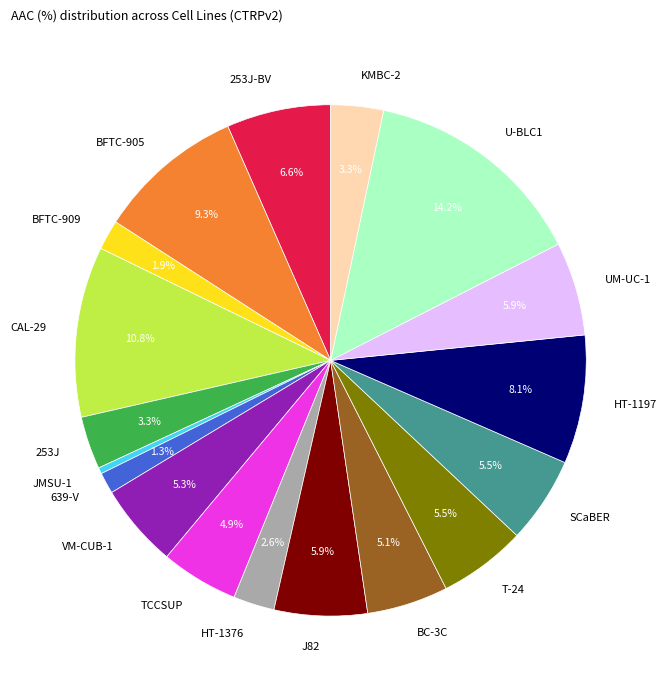

Between U-BLC1 and 639-V, which is larger?

U-BLC1